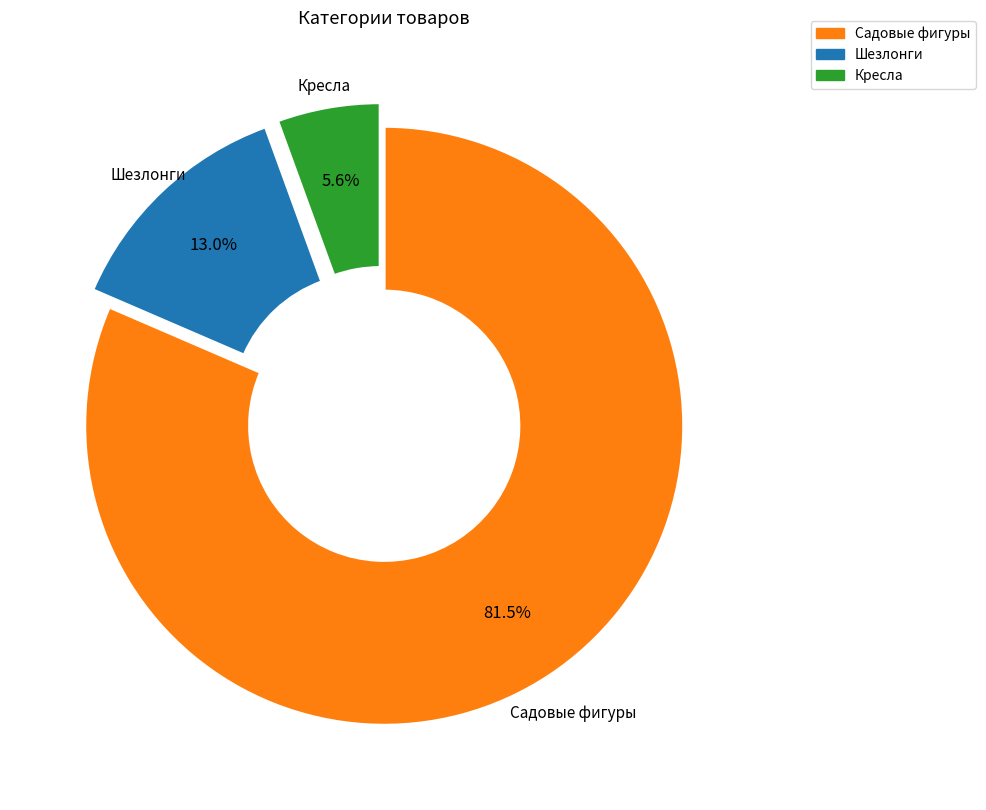

Rank the categories by value from highest to lowest.

Садовые фигуры, Шезлонги, Кресла